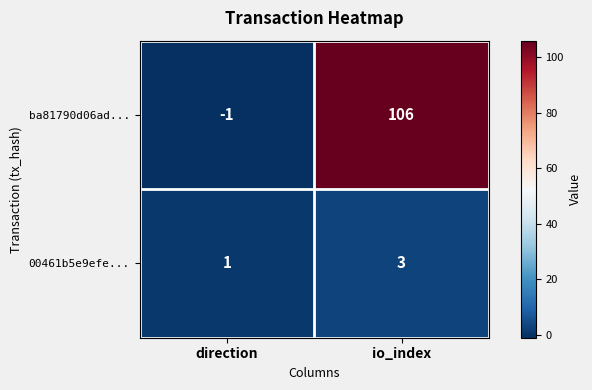

How many positive values does the ba81790d06ad... series have?

1